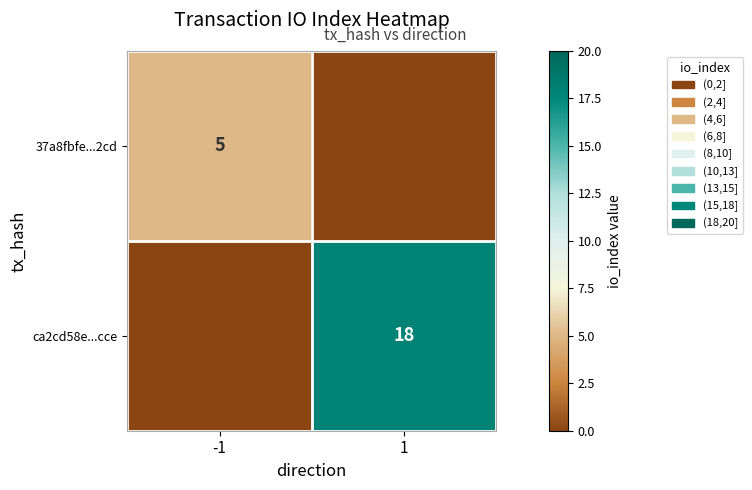

True or false: ca2cd58e...cce has a value of 31 at 1.

False